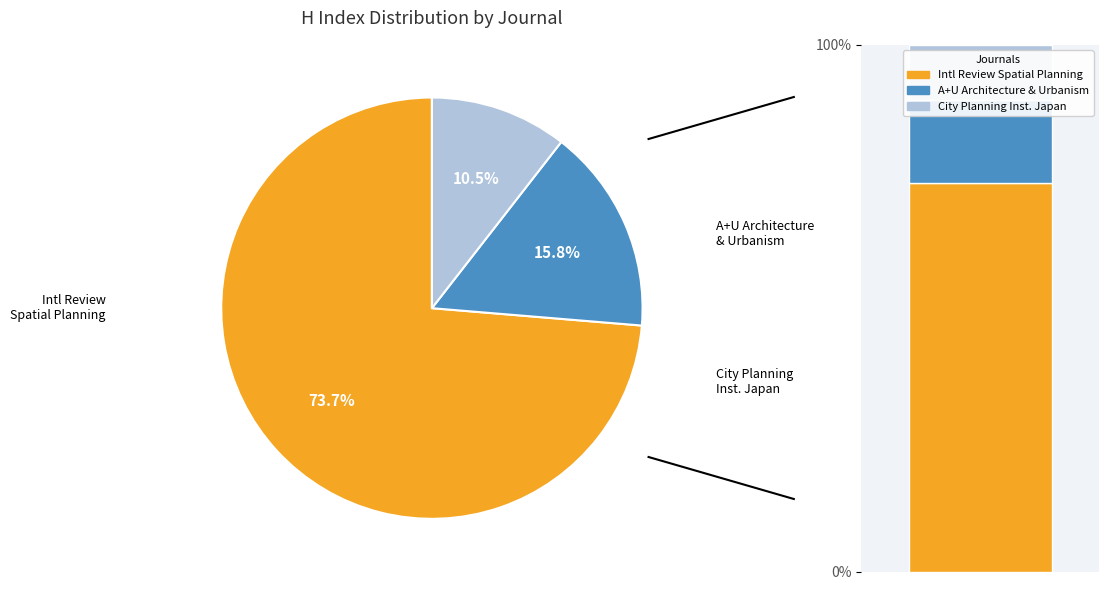

To the nearest percent, what is the difference between the Journal of the City Planning Institute and A + U-Architecture and Urbanism slice percentages?

5%